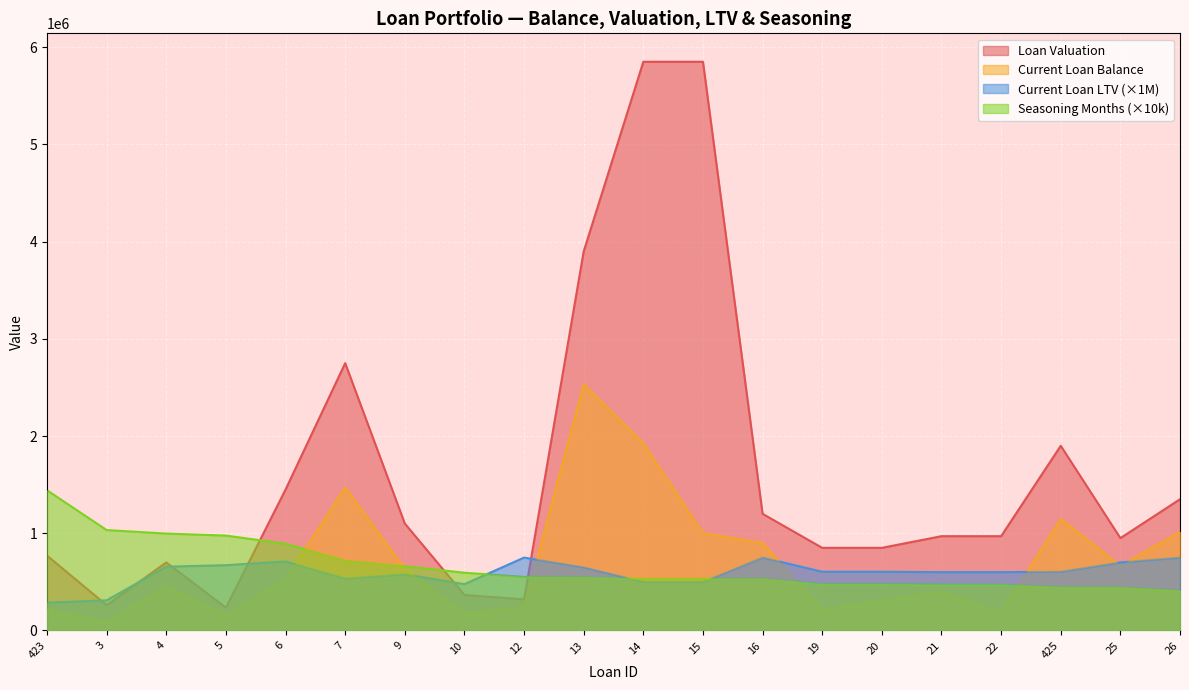

At which label does Loan Valuation first exceed 970000?

6